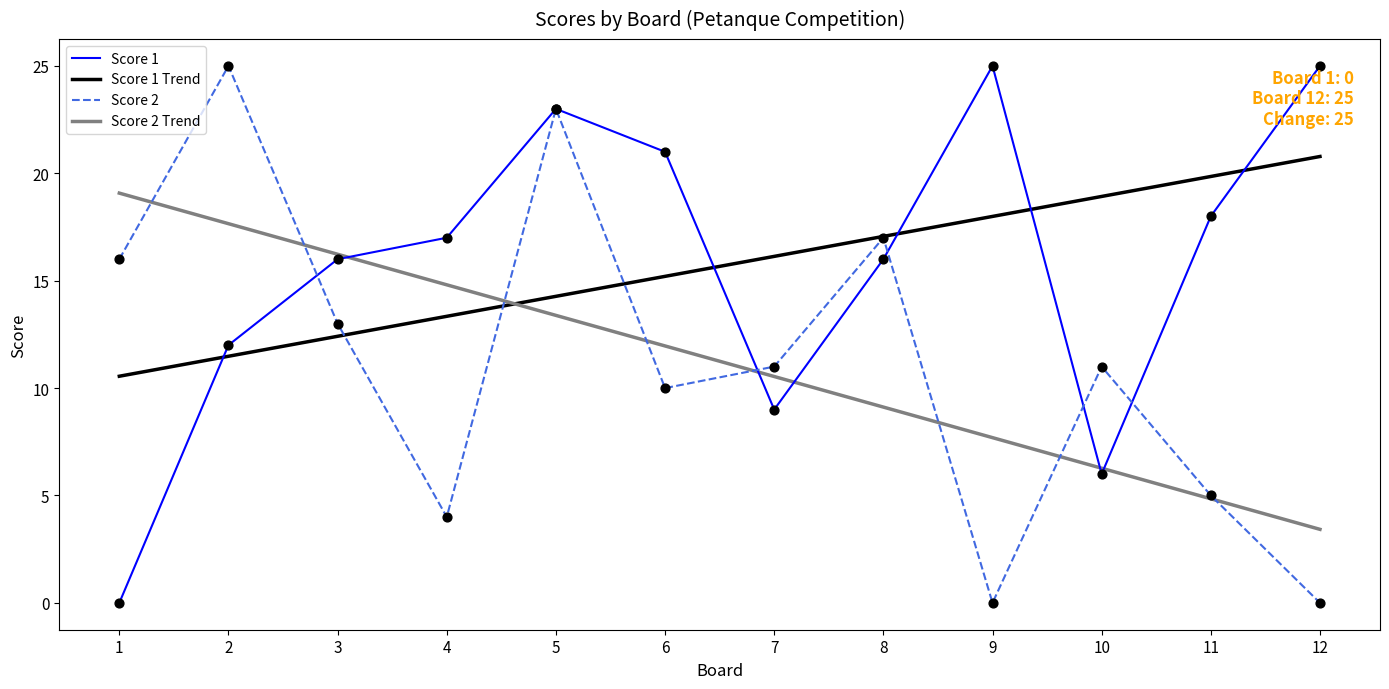

Is the value of Score 2 at 2 greater than the value of Score 2 Trend at 1?

Yes